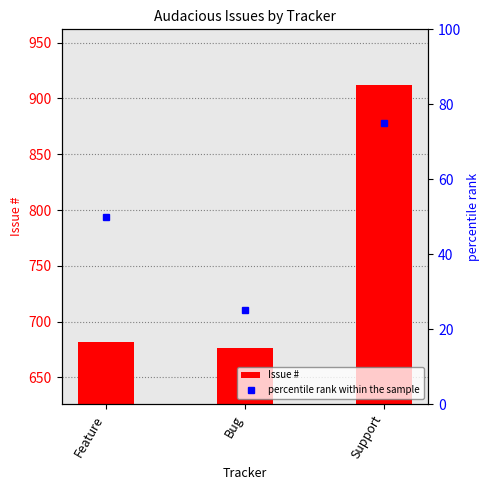

Is it true that percentile rank within the sample equals 50 at Feature?

True